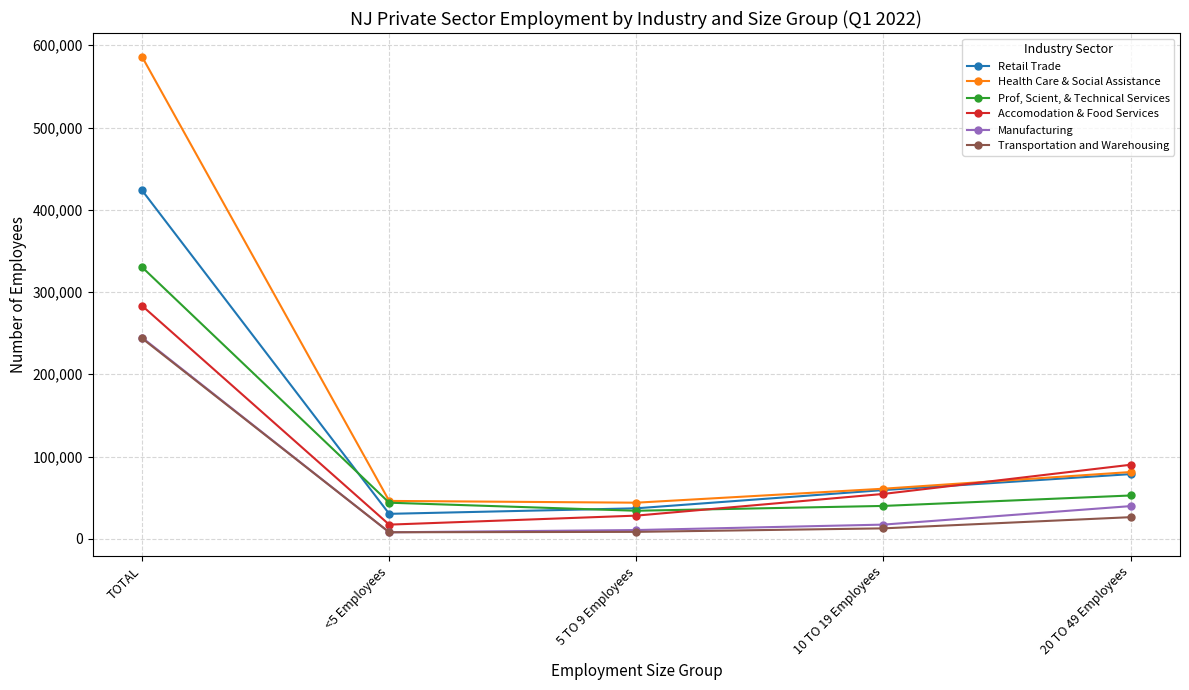

Is it true that Retail Trade equals 423565 at TOTAL?

True